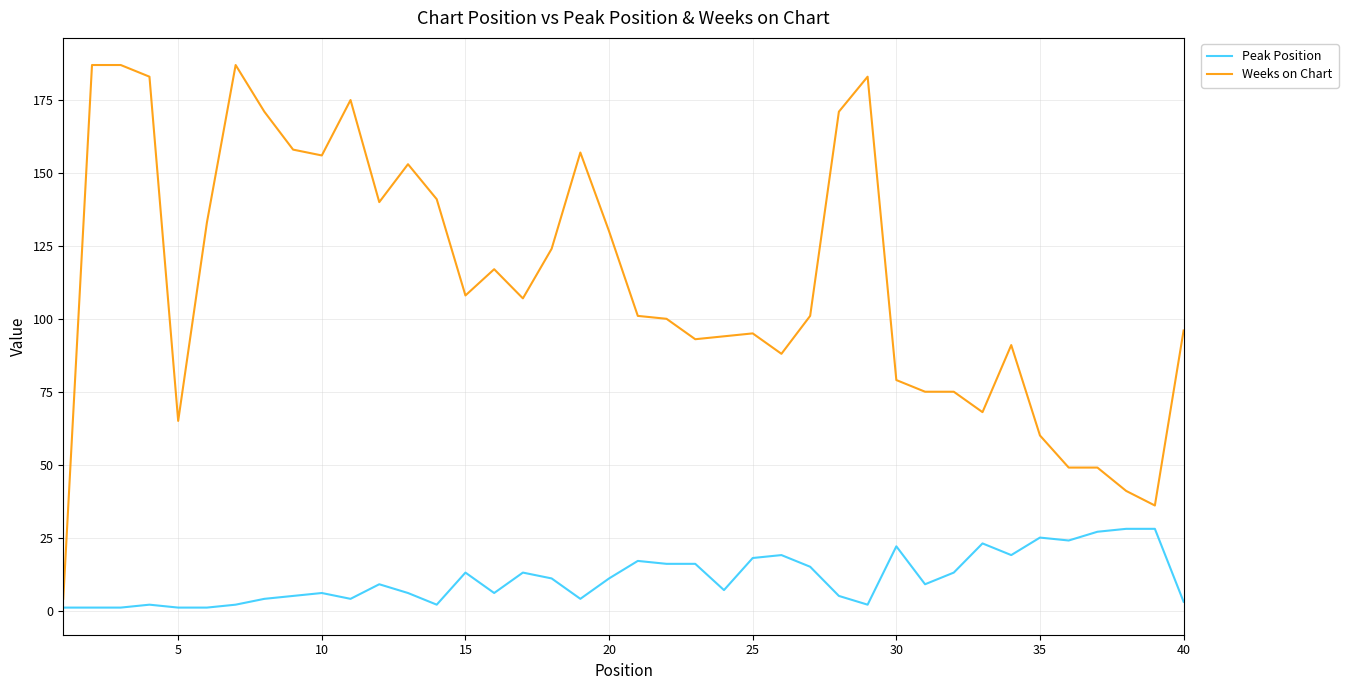

Count the number of categories in the chart.

40